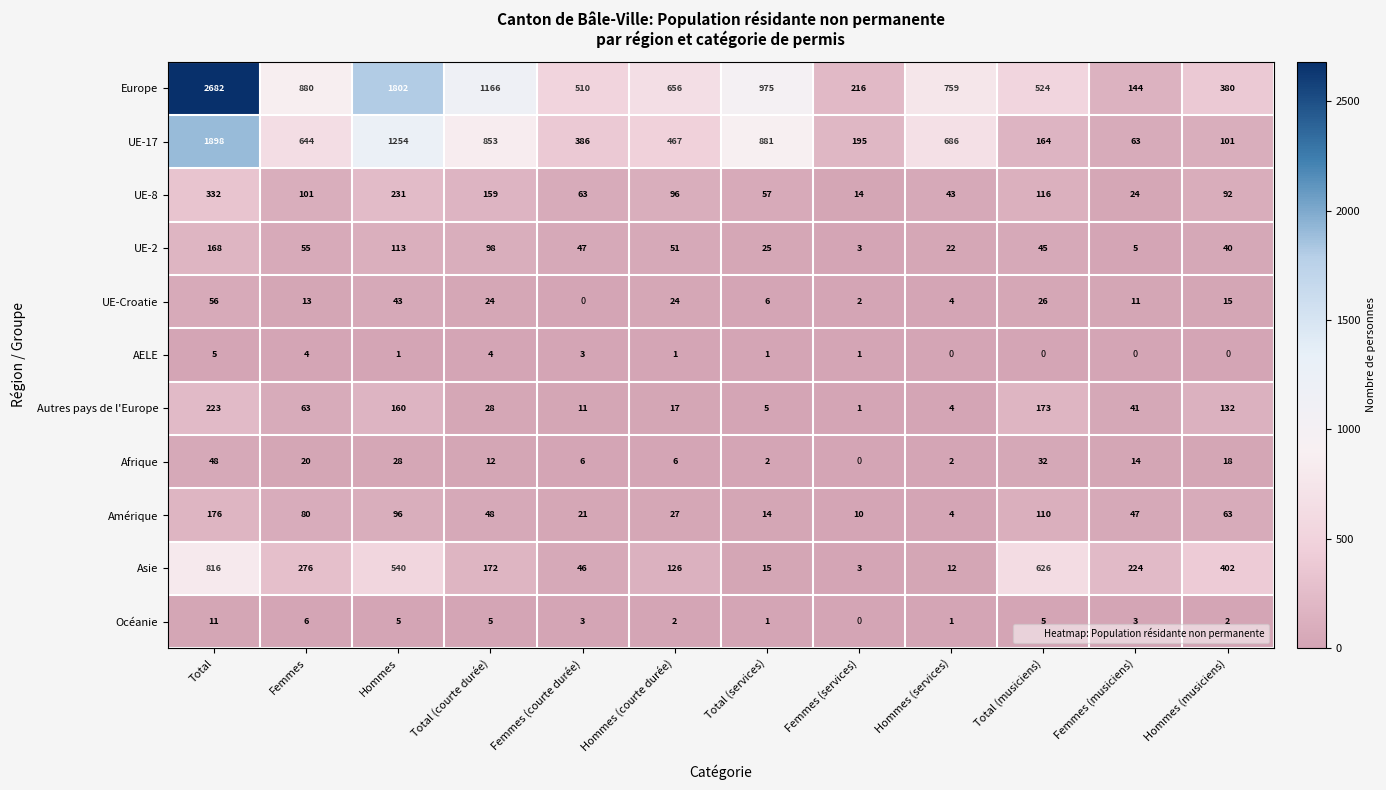

Count the number of categories in the chart.

12